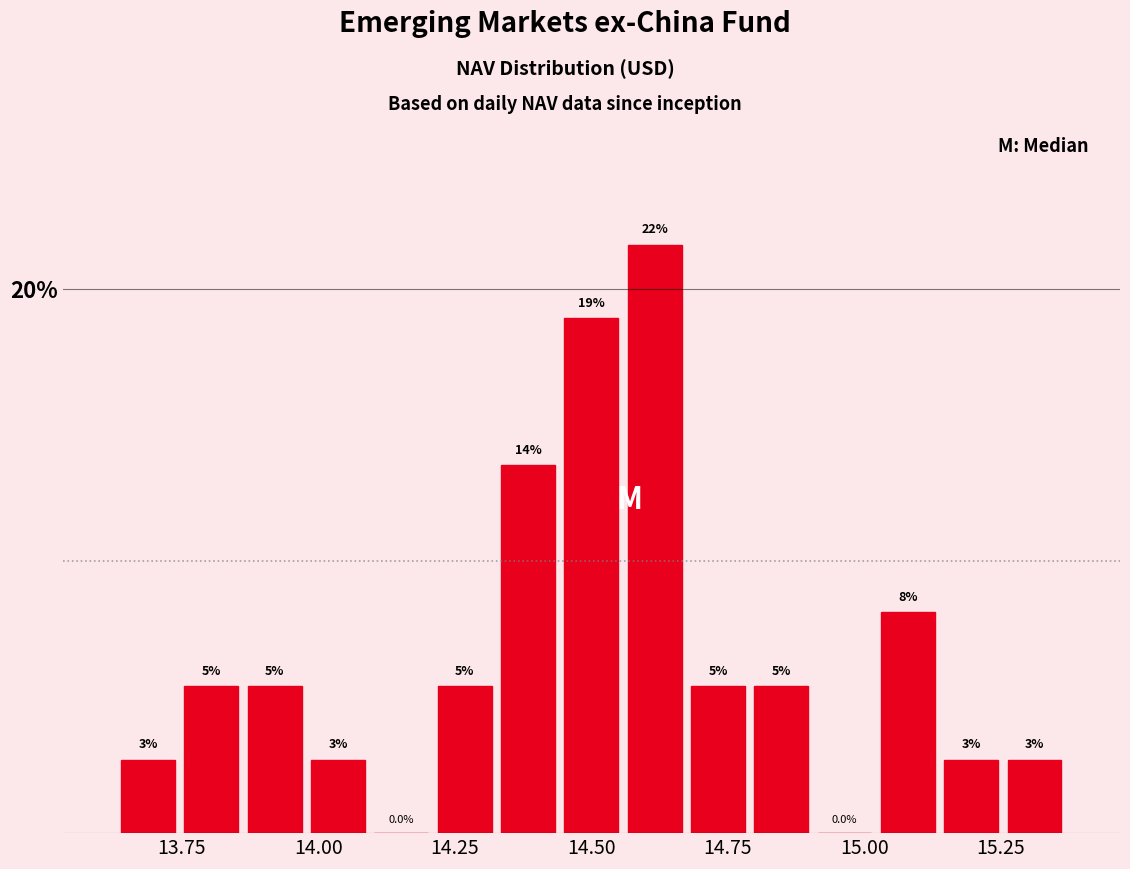

Read against the x-axis, roughly where is the centre of the tallest bar?

14.60